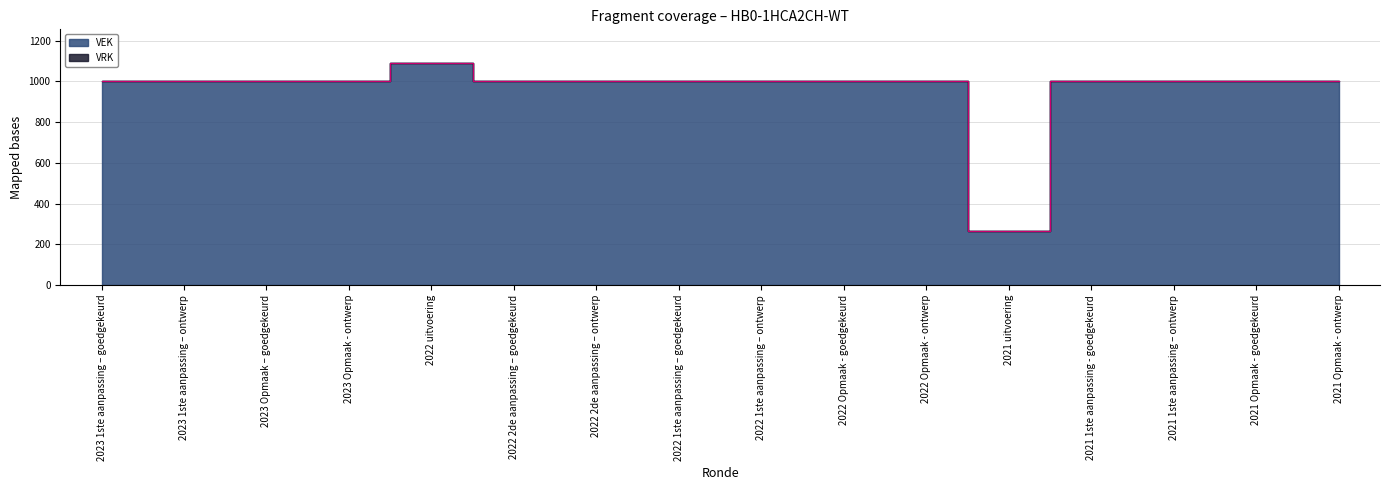

At which label does the data first exceed 1000?

2022 uitvoering